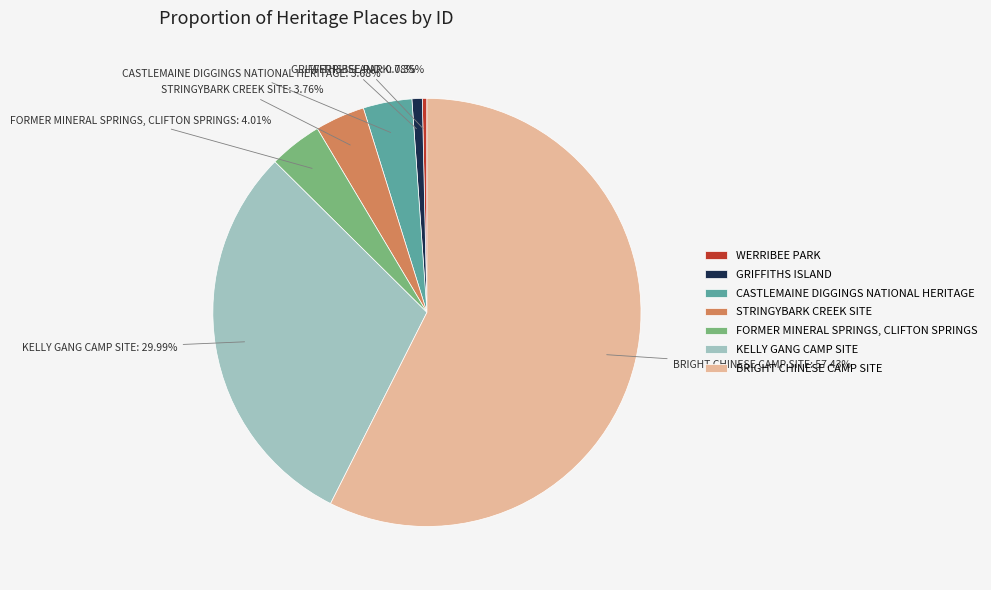

Does BRIGHT CHINESE CAMP SITE account for over 50% of the chart?

Yes